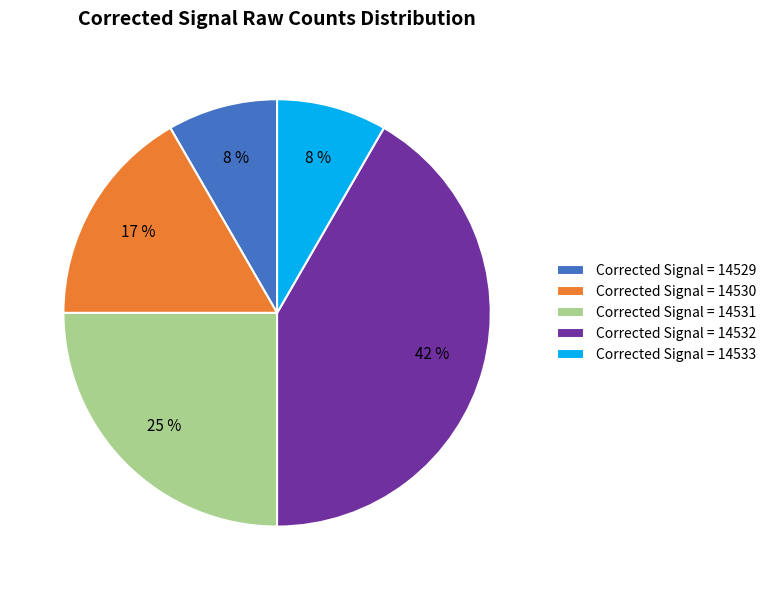

What is the largest slice in the pie chart?

Corrected Signal = 14532